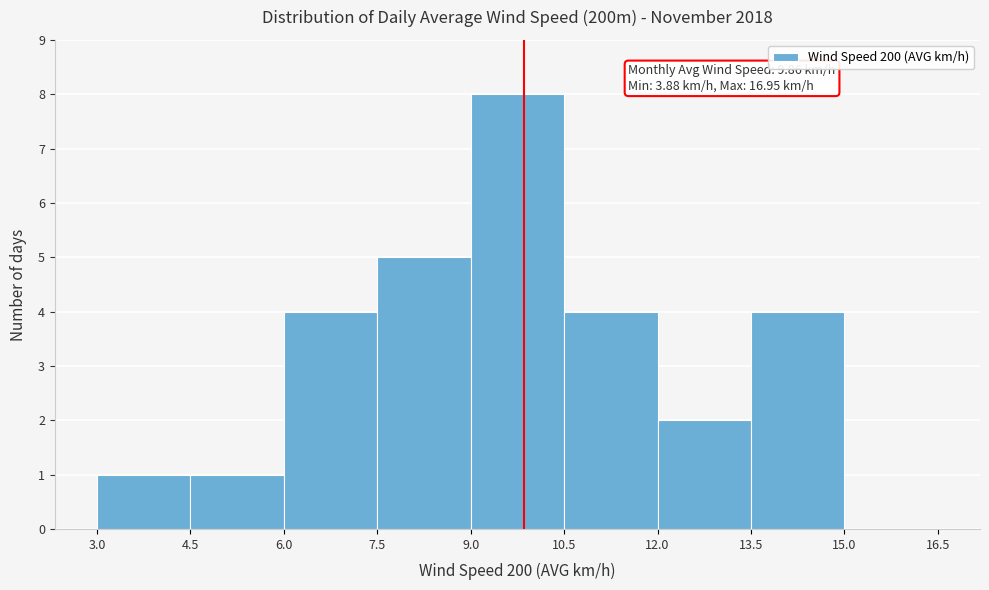

Over which range of the x-axis is the bar tallest?

9.0 to 10.5